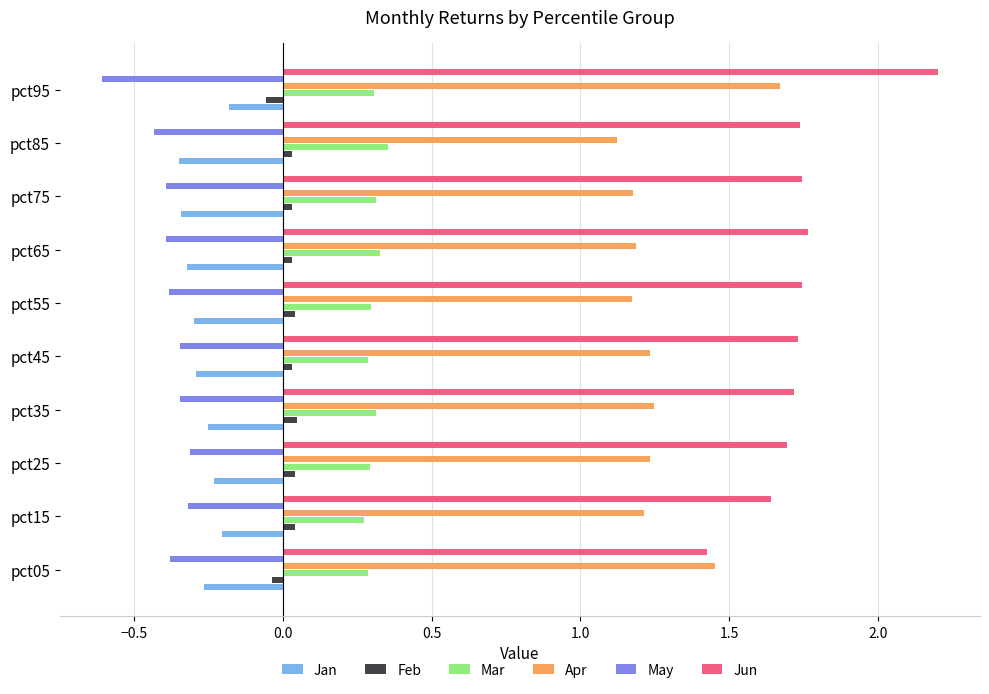

What is the difference between the second highest and minimum values in the Jun series?

0.3